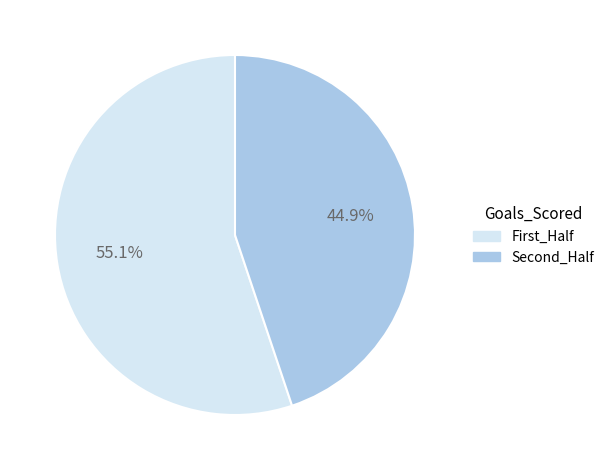

Combined, what portion of the pie is First_Half and Second_Half?

100.0%